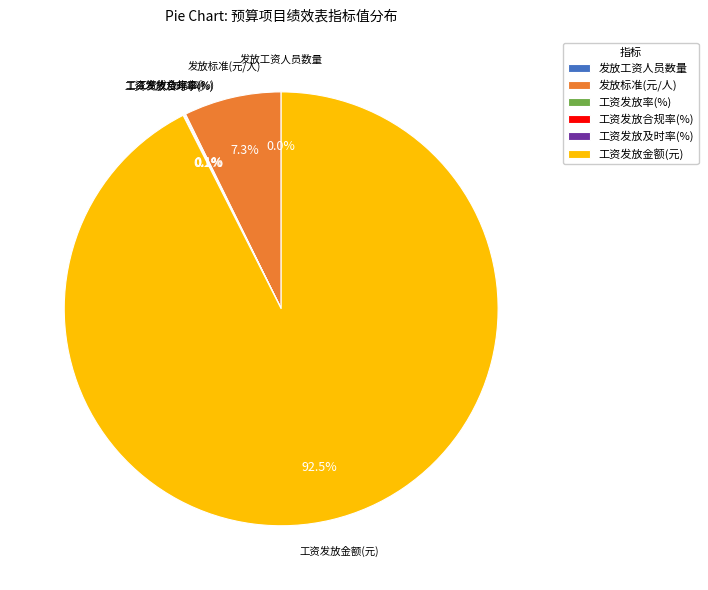

Is there a majority slice in this chart?

Yes